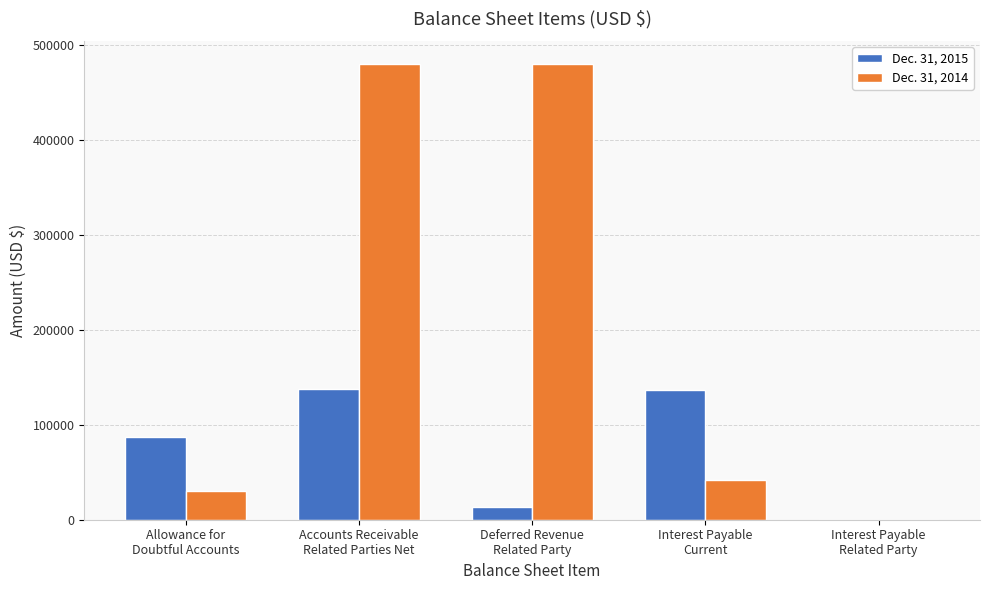

Which series has the largest total across all categories?

Dec. 31, 2014